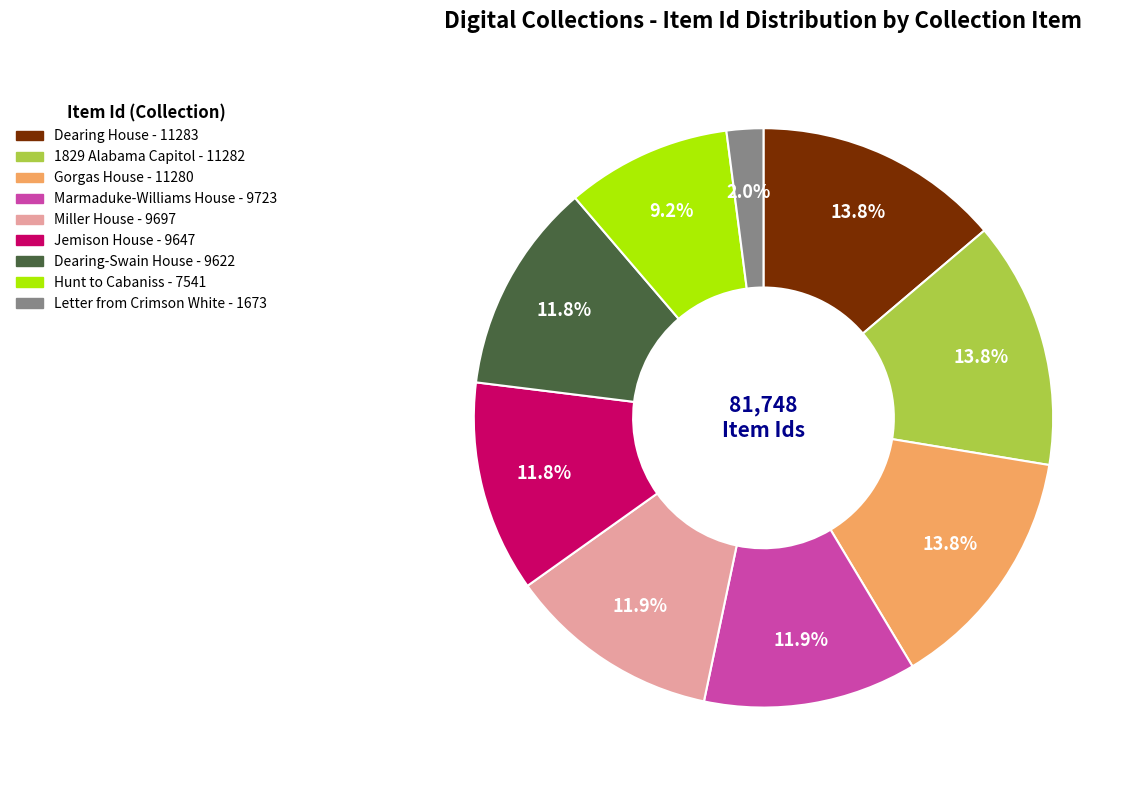

Is there any slice that represents more than half of the pie?

No